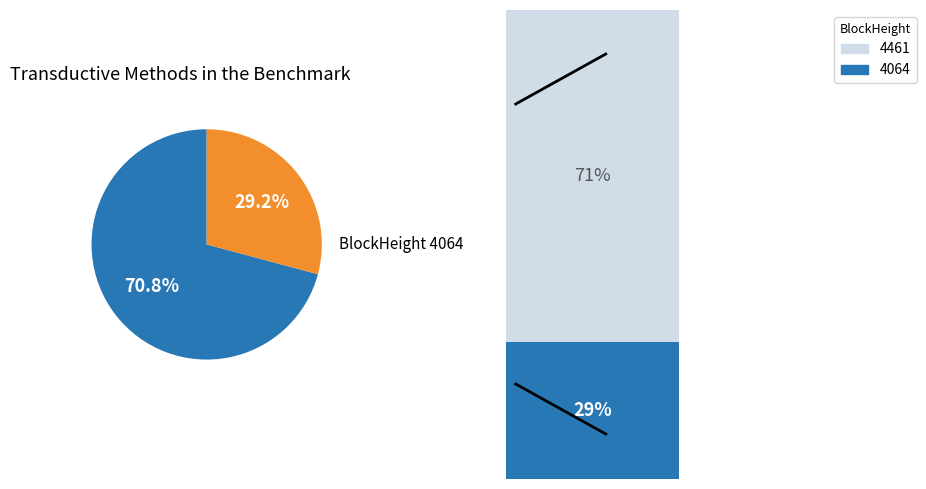

What percentage is NOT represented by 4064?

70.8%